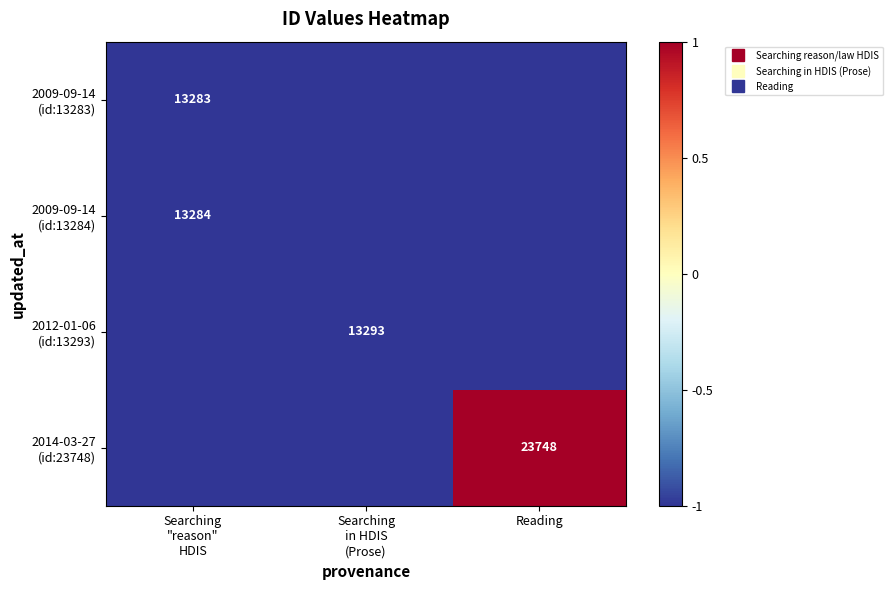

At which category is the sum across all series the highest?

Reading